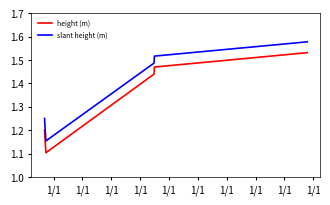

Which series has the largest total across all categories?

slant height (m)